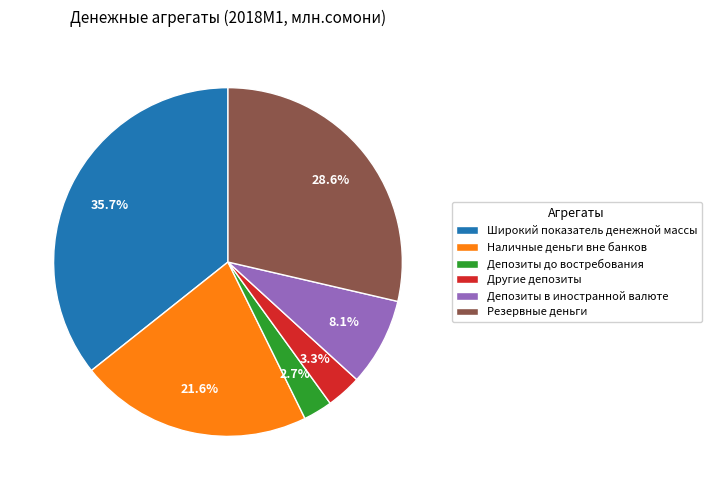

How many slices are in this pie chart?

6